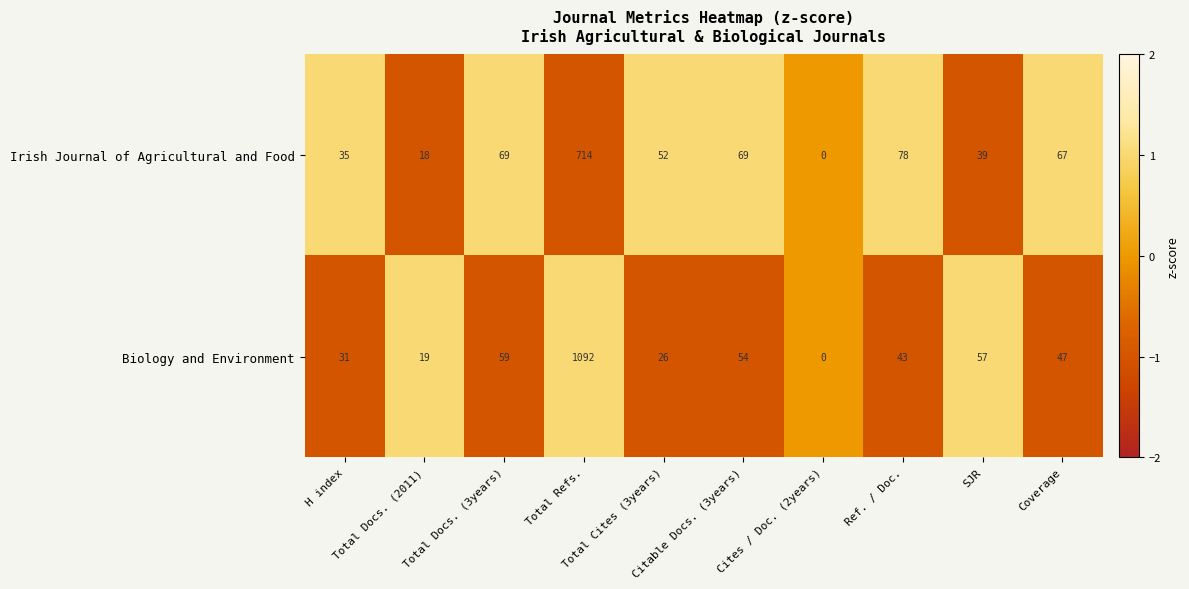

What is the difference between the maximum and minimum values in the Biology and Environment series?

1092